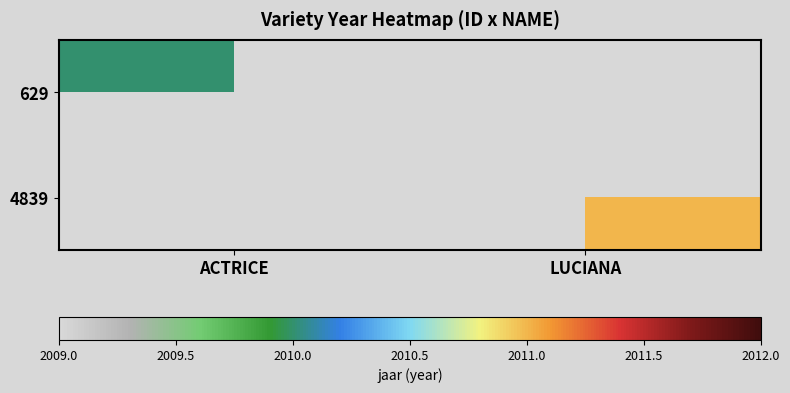

At which label does 4839 reach its peak?

ACTRICE